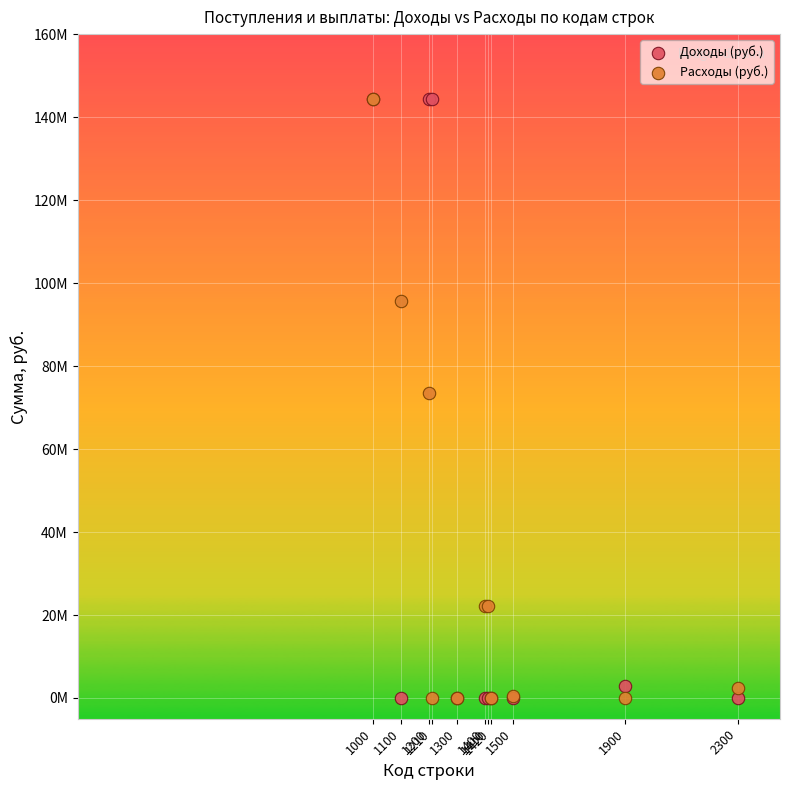

What are all the series names shown in the legend?

Доходы (руб.), Расходы (руб.)